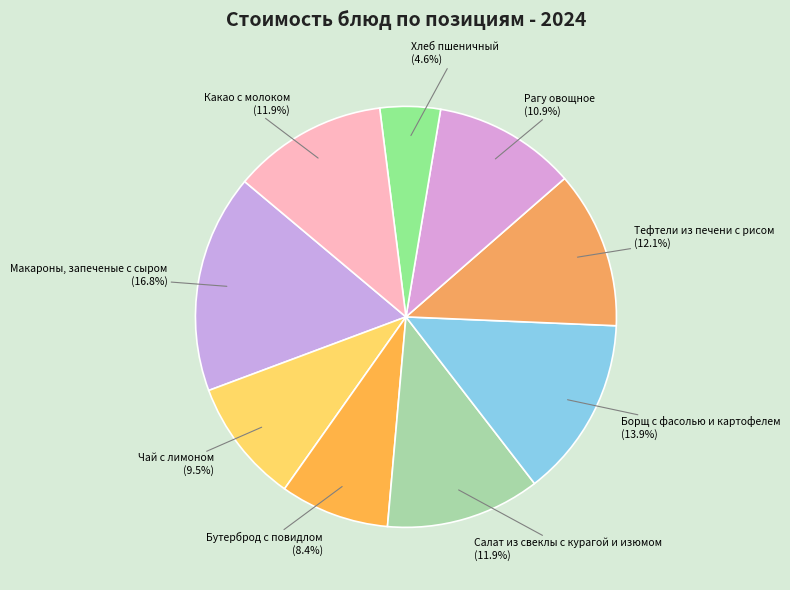

True or false: Бутерброд с повидлом accounts for 1% of the total.

False